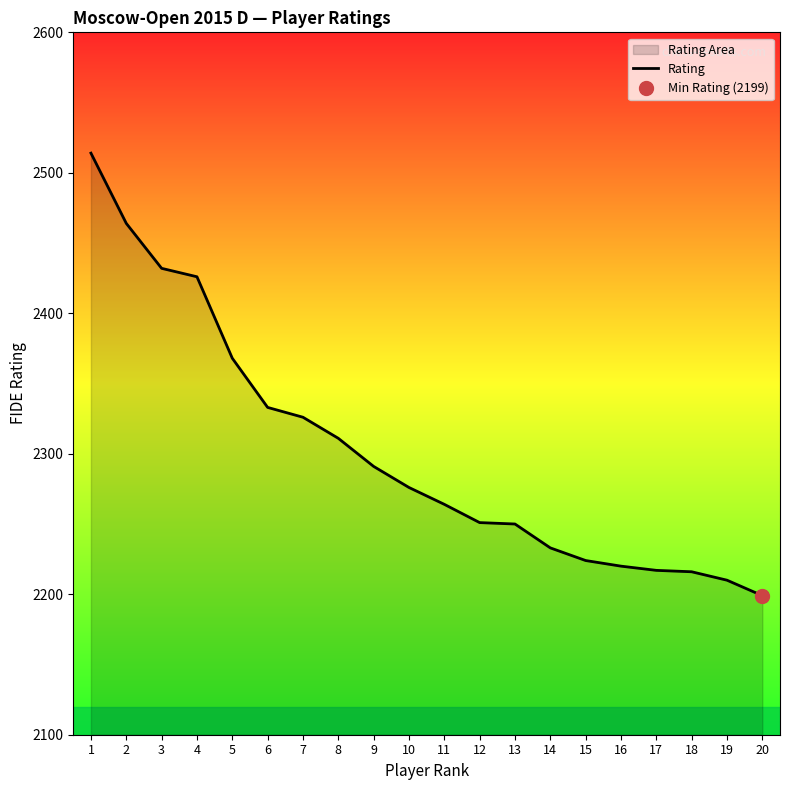

Approximately how many times larger is the value at 18 compared to 4?

0.9